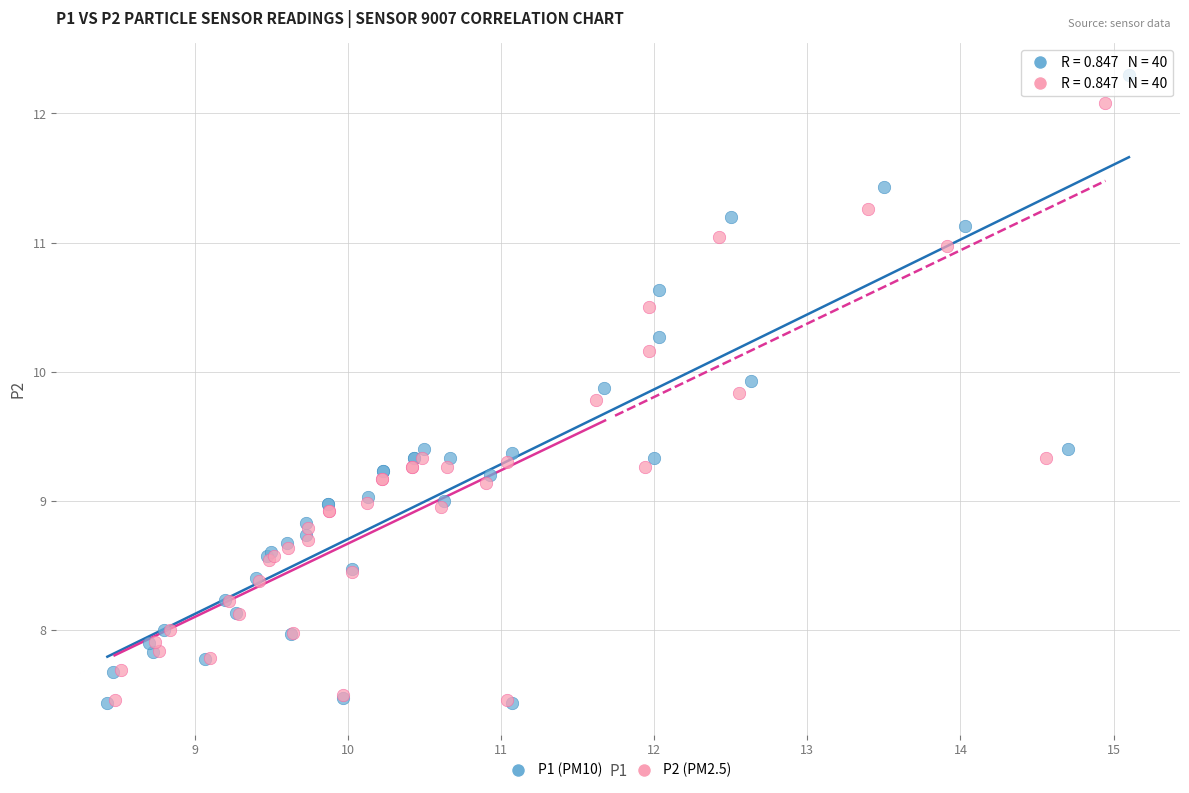

Which series contains the highest Y value?

P1 (PM10)